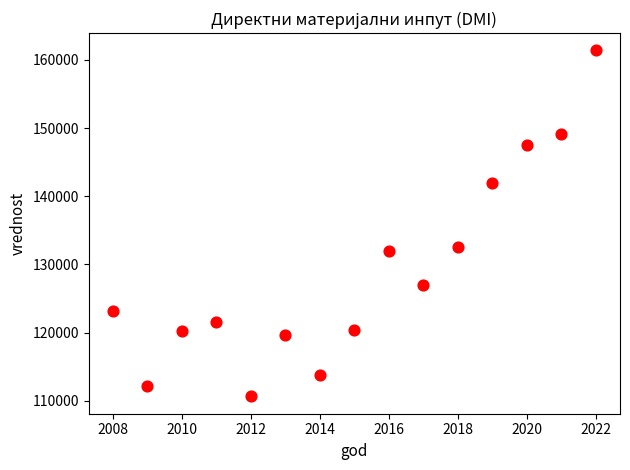

What is the range of Y values (max minus min)?

50715